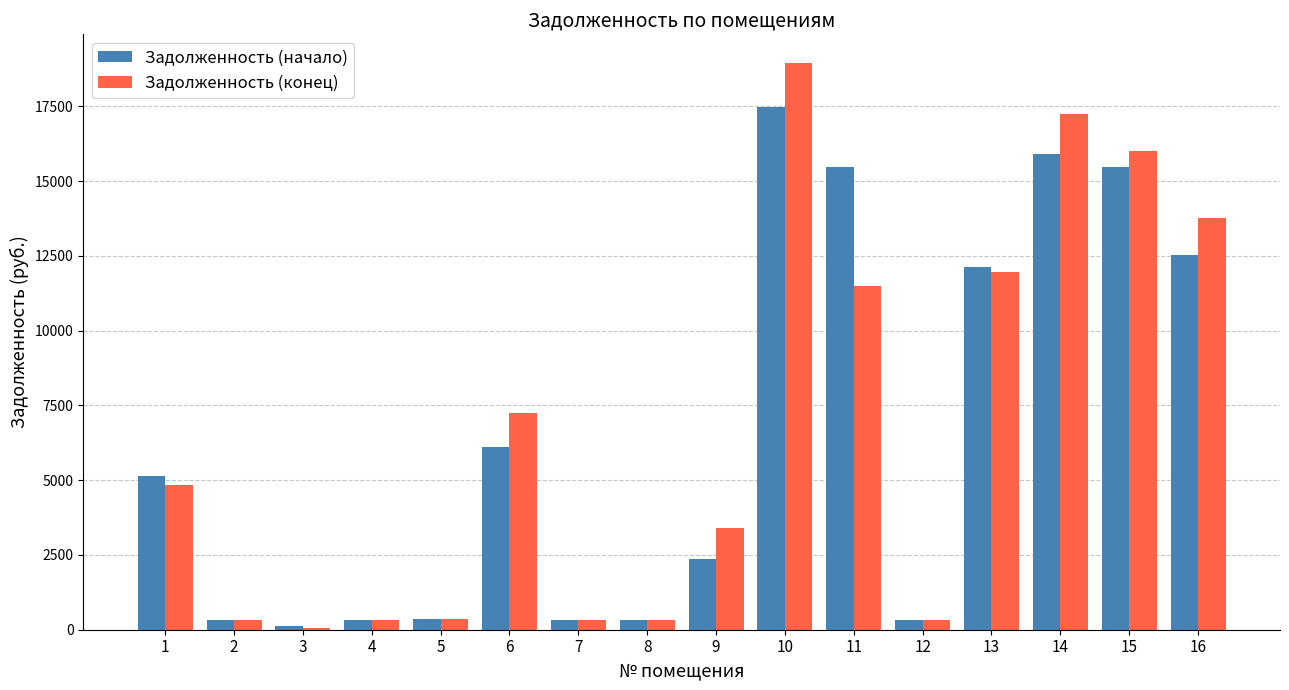

At which category is the sum across all series the highest?

10